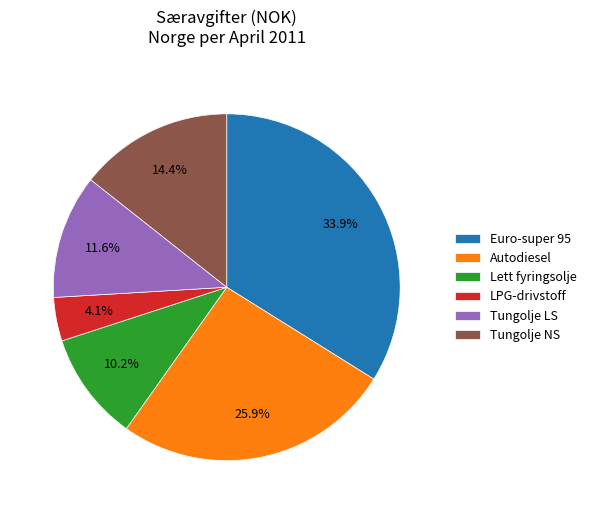

How much of the chart is everything except LPG-drivstoff?

95.9%